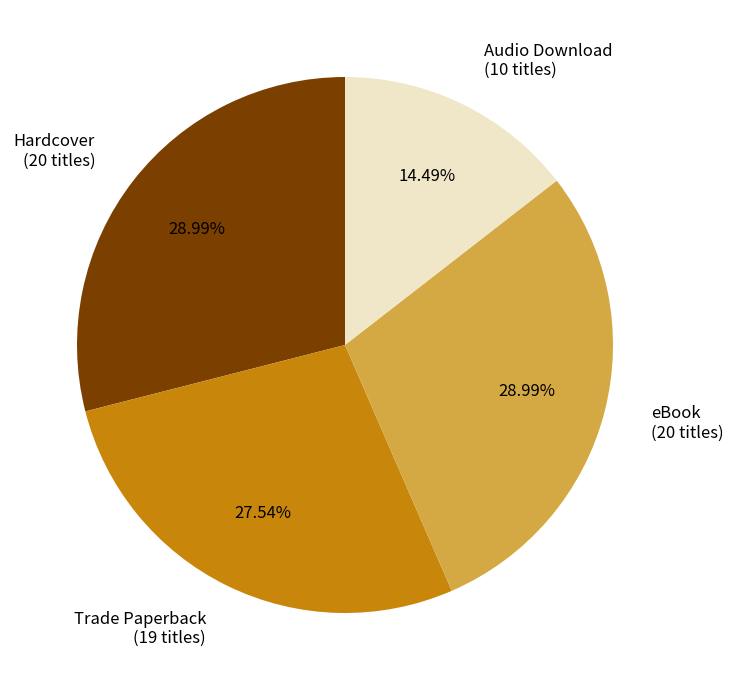

Is there any slice that represents more than half of the pie?

No